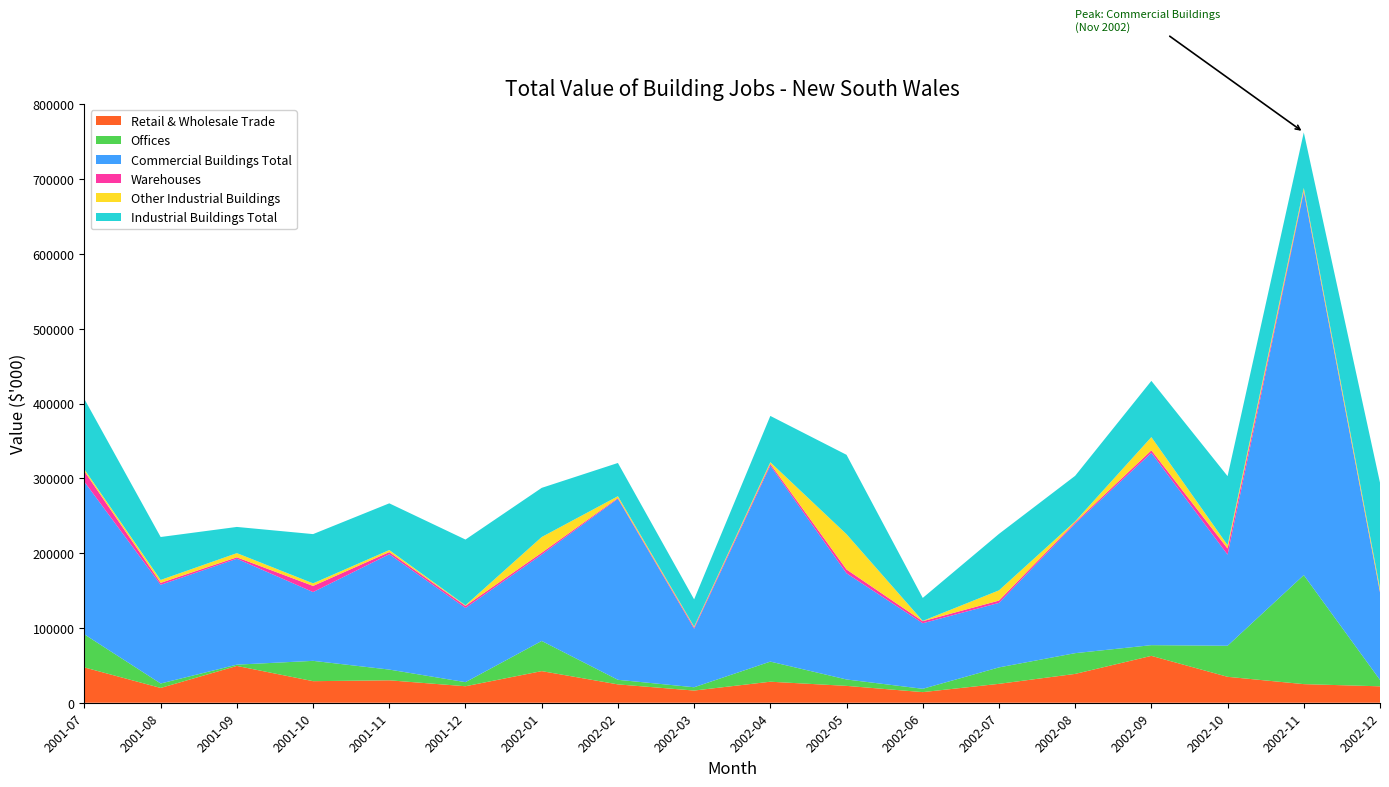

Reading left to right, transcribe all the data shown in this chart.

Retail & Wholesale Trade: 47192	19776	49229	28834	29996	22054	42287	24539	16299	28117	22542	14204	25275	38558	62686	34672	24885	21964
Offices: 44158	5938	1717	27170	14354	5475	40315	6125	4406	26897	8565	4445	21974	27739	14314	41540	145786	8559
Commercial Buildings Total: 203977	131986	141593	91993	154216	99200	115508	242012	78199	262058	141926	87646	86256	173111	257159	121822	512518	116888
Warehouses: 14095	2604	1919	8222	2884	2754	2512	1054	1717	2324	5166	2721	3083	1713	3373	8198	1686	1342
Other Industrial Buildings: 2550	3888	5604	3432	2723	825	20973	2442	1160	2224	47181	405	13687	1450	17672	4494	3559	4209
Industrial Buildings Total: 94009	57432	35031	65848	62479	87910	65746	44453	36455	61920	106150	30745	75487	60890	75201	92281	74244	141321